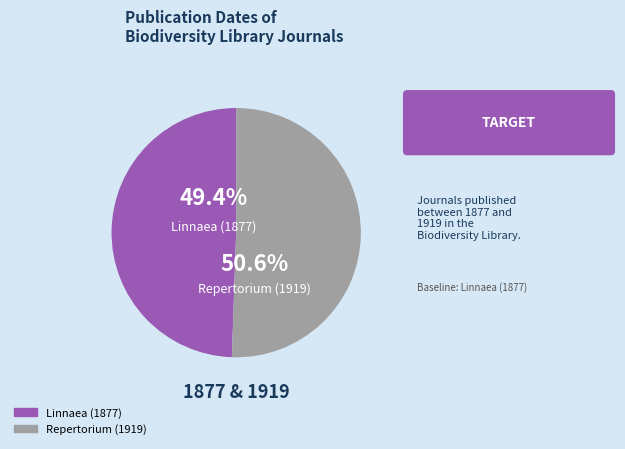

True or false: Repertorium (1919) accounts for 57% of the total.

False